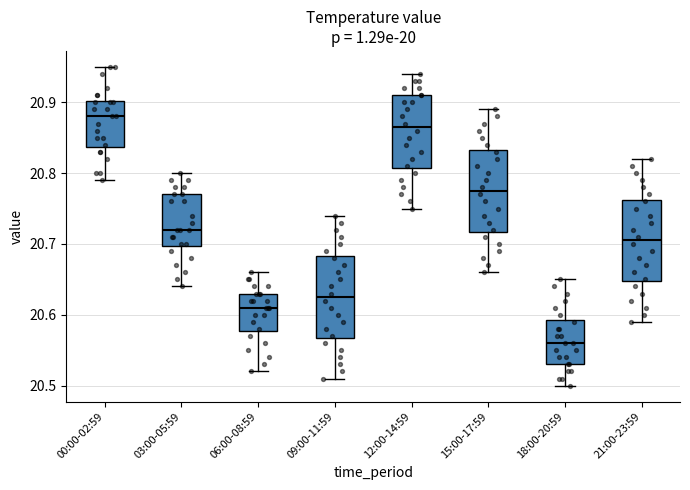

Reading left to right, transcribe this box plot: for each box, give where its median line is, the range the box spans, and where its two whiskers end, as read against the y-axis. The values are not printed on the chart, so give them approximately, as read against the axis.

00:00-02:59: median 20.88, box 20.84 to 20.90, whiskers 20.79 to 20.95
03:00-05:59: median 20.72, box 20.70 to 20.77, whiskers 20.64 to 20.80
06:00-08:59: median 20.61, box 20.58 to 20.63, whiskers 20.52 to 20.66
09:00-11:59: median 20.63, box 20.57 to 20.68, whiskers 20.51 to 20.74
12:00-14:59: median 20.87, box 20.81 to 20.91, whiskers 20.75 to 20.94
15:00-17:59: median 20.78, box 20.72 to 20.83, whiskers 20.66 to 20.89
18:00-20:59: median 20.56, box 20.53 to 20.59, whiskers 20.50 to 20.65
21:00-23:59: median 20.71, box 20.65 to 20.76, whiskers 20.59 to 20.82